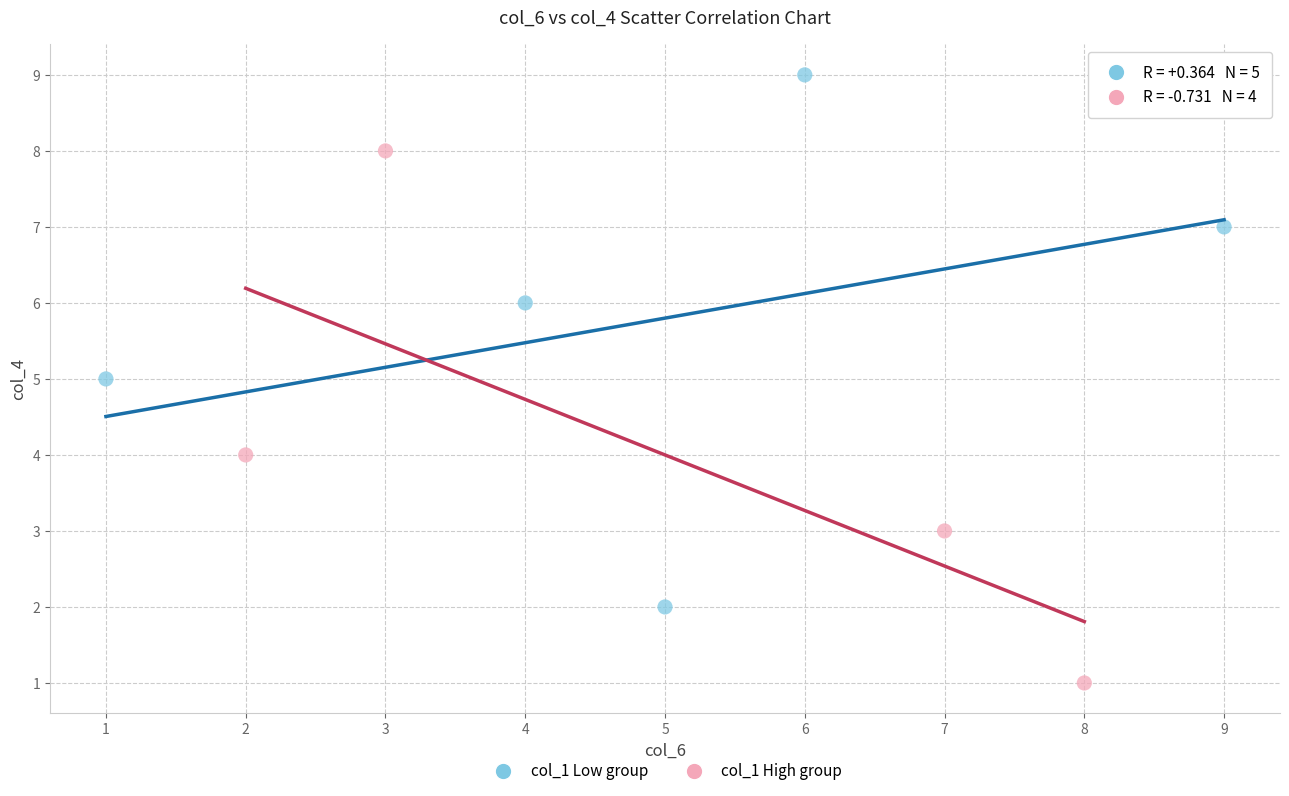

Which series reaches the minimum Y coordinate?

col_1 High group